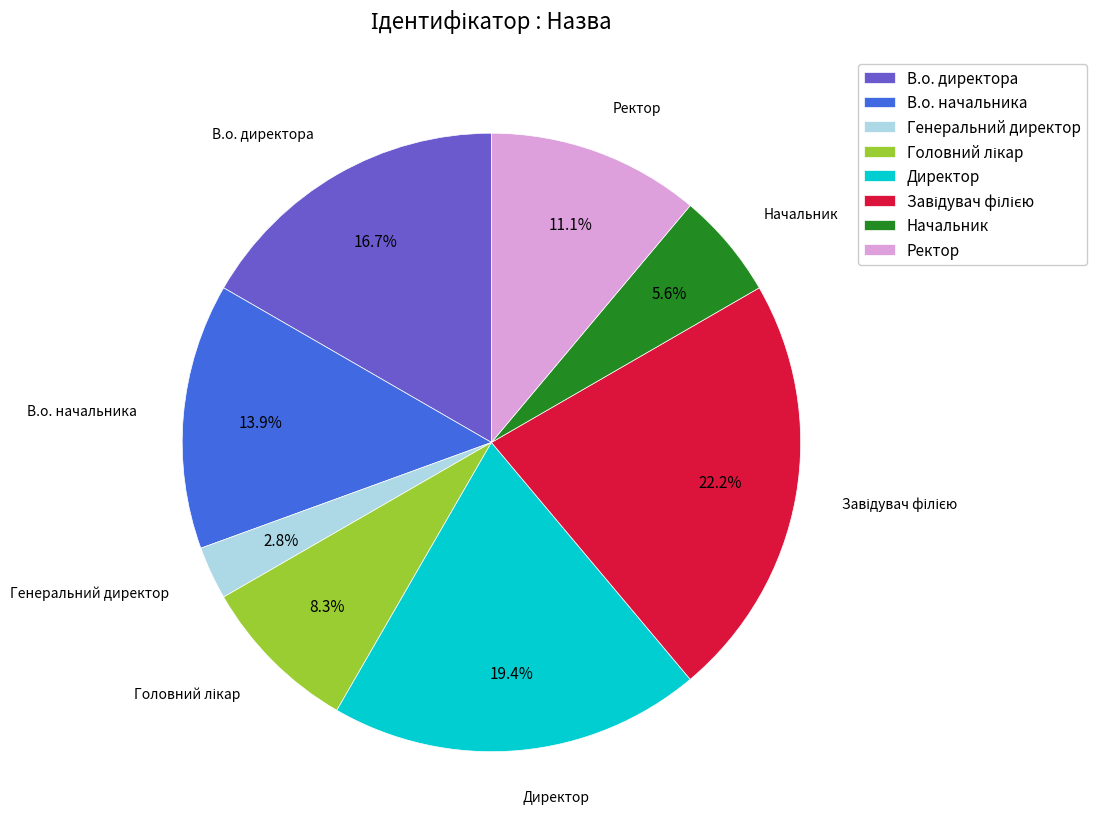

Is В.о. начальника the majority of the pie?

No